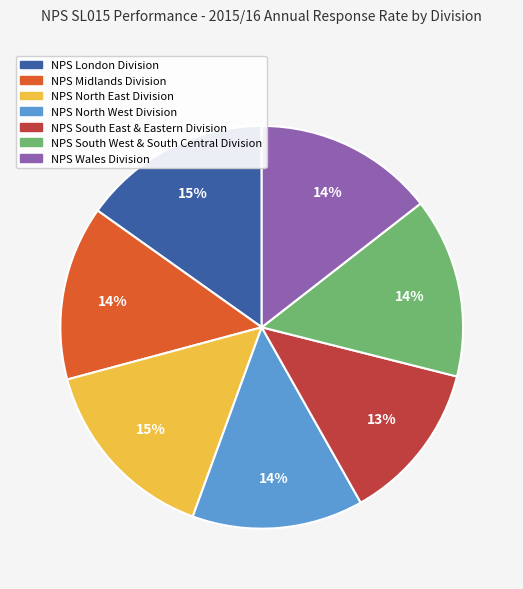

Is it true that NPS London Division is 15% of the pie?

True